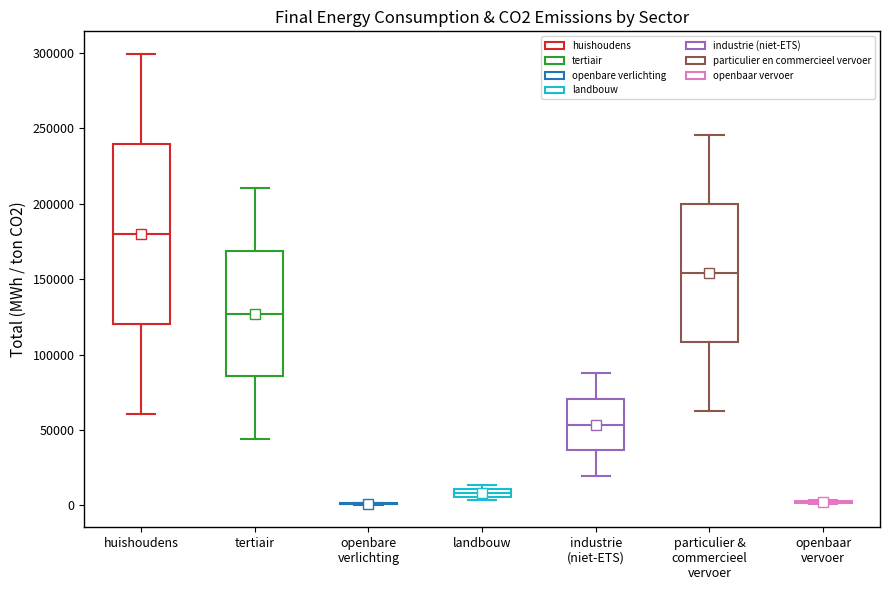

Comparing the boxes themselves (not the whiskers), which one is the tallest?

huishoudens